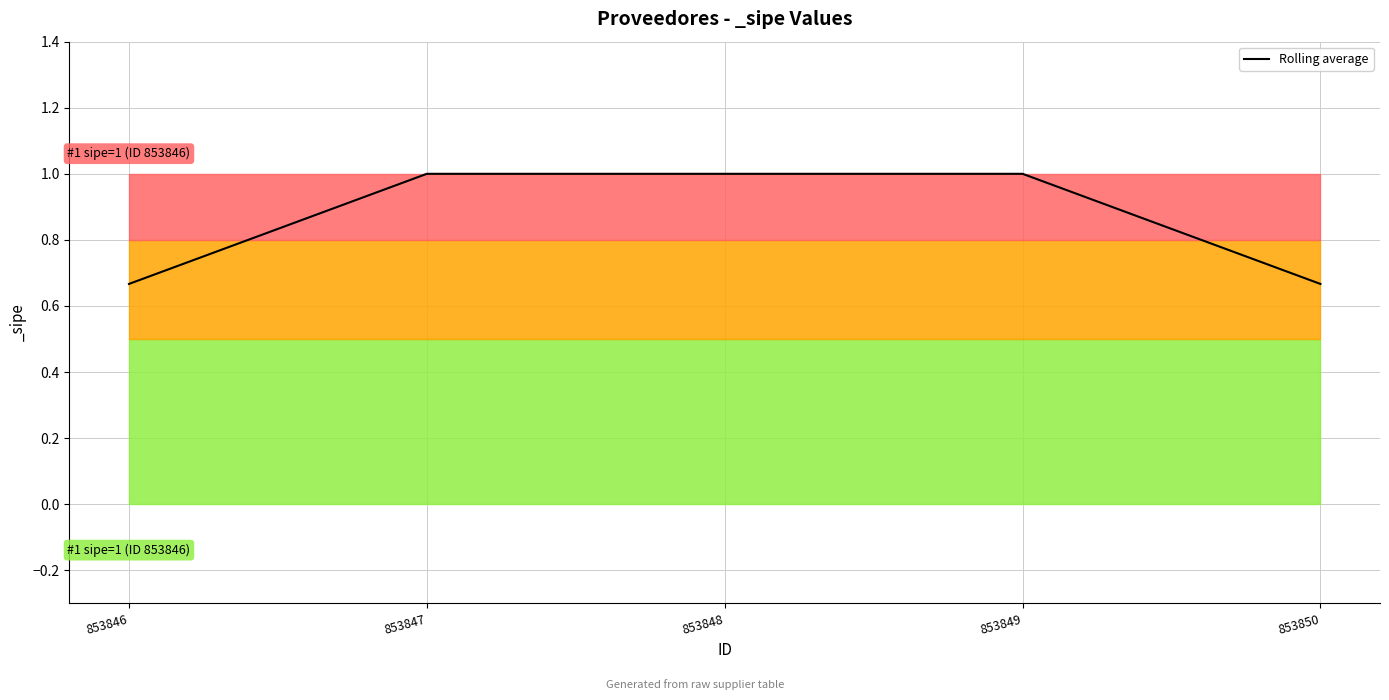

Is this an area chart (filled region under the line)?

No